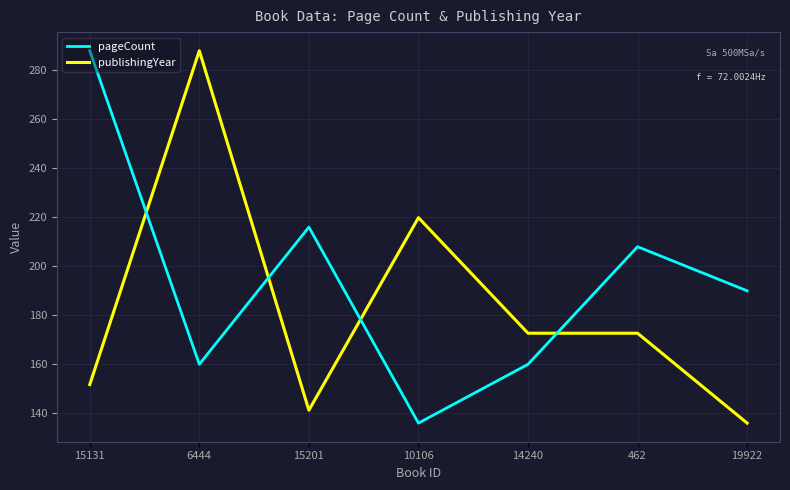

Which series has the largest total across all categories?

pageCount